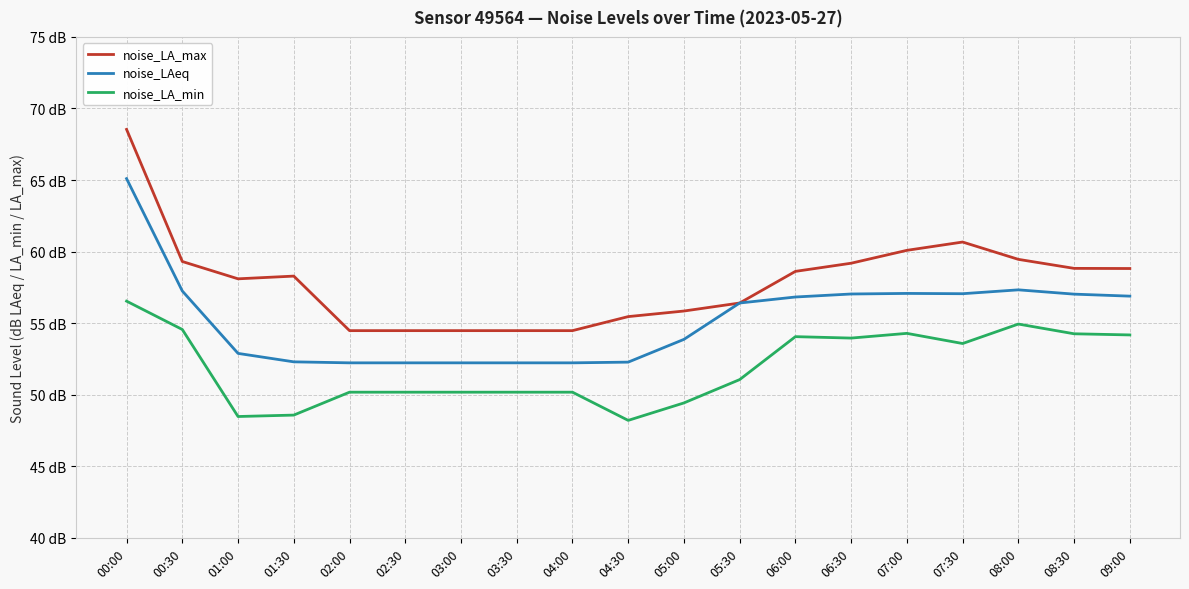

List the series in order of their peak value, highest first.

noise_LA_max, noise_LAeq, noise_LA_min